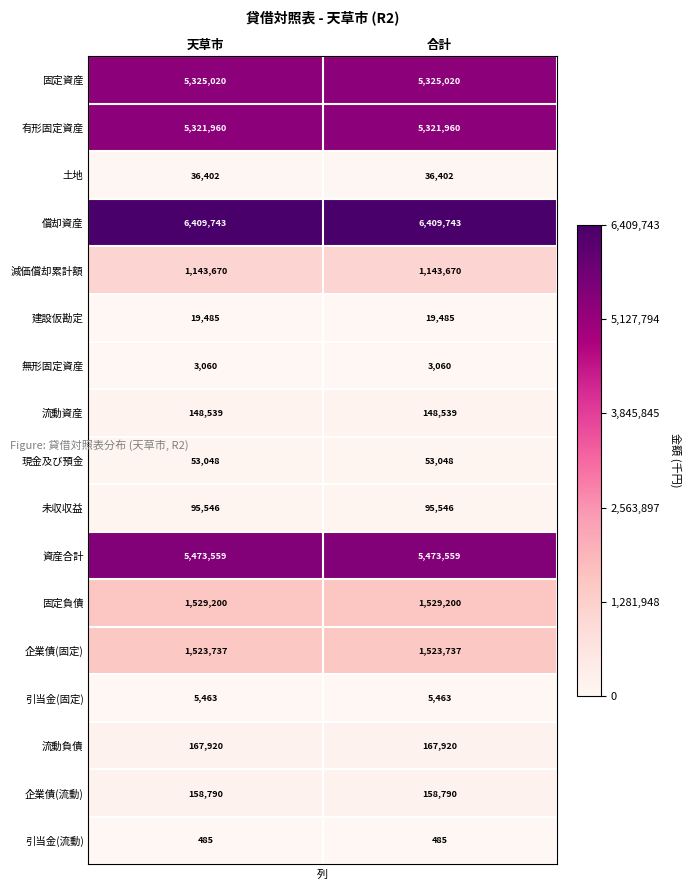

At 合計, list the series in order from largest to smallest.

償却資産, 資産合計, 固定資産, 有形固定資産, 固定負債, 企業債(固定), 減価償却累計額, 流動負債, 企業債(流動), 流動資産, 未収収益, 現金及び預金, 土地, 建設仮勘定, 引当金(固定), 無形固定資産, 引当金(流動)